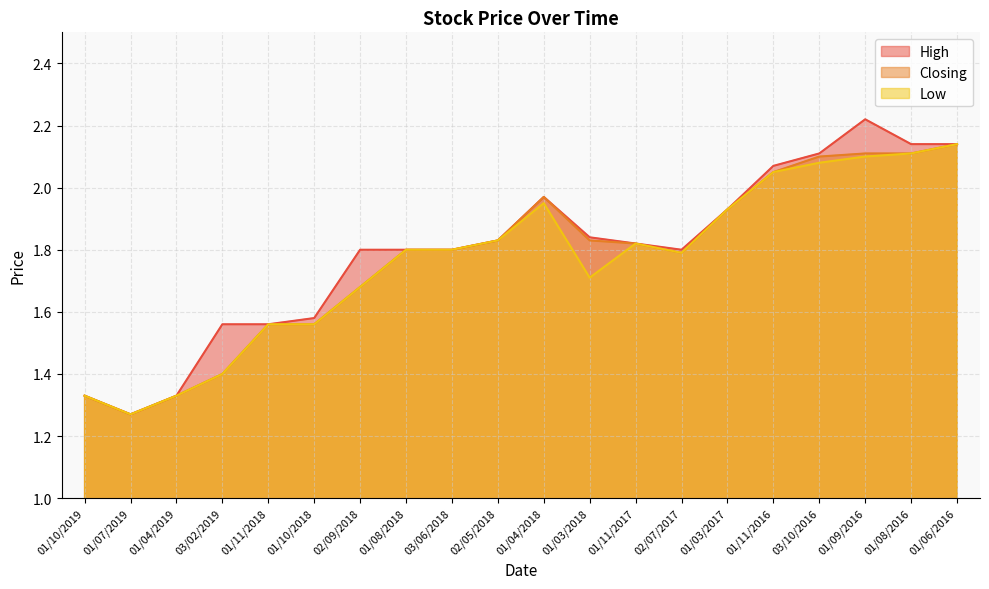

True or false: Closing has more than 1 interior local peaks.

False